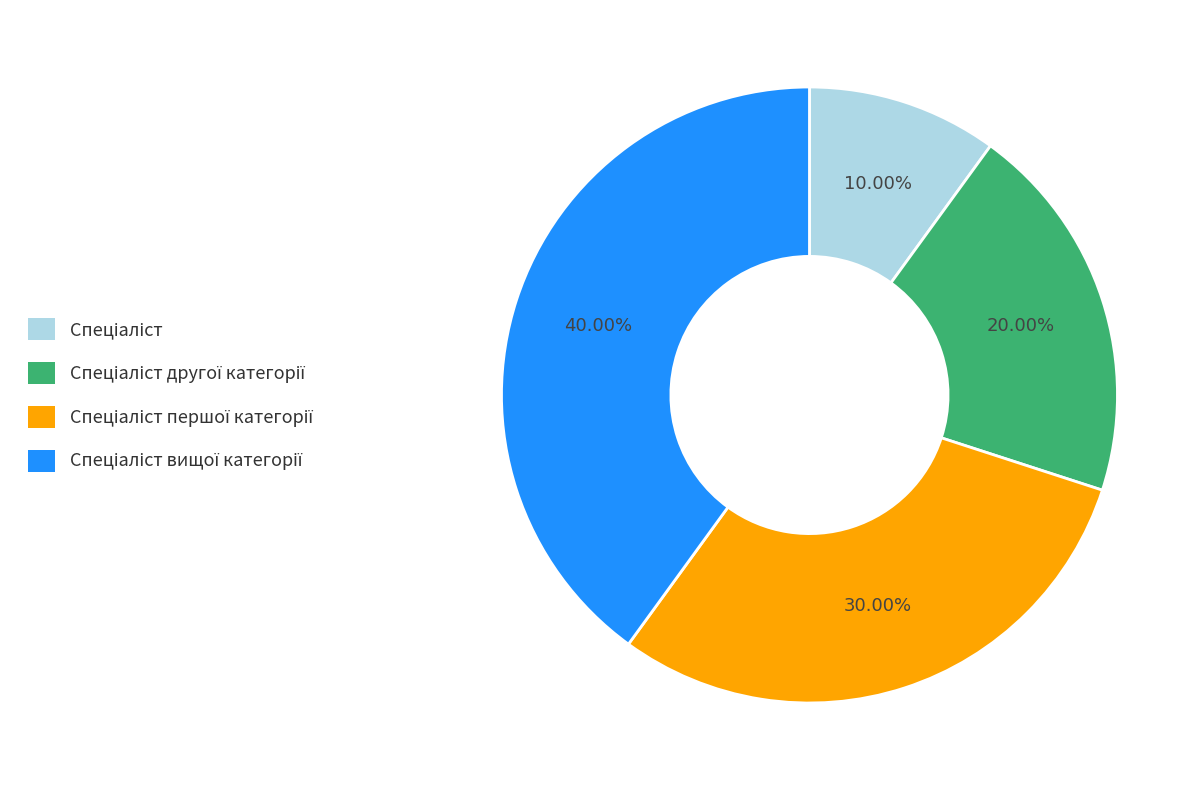

Is there any slice that represents more than half of the pie?

No